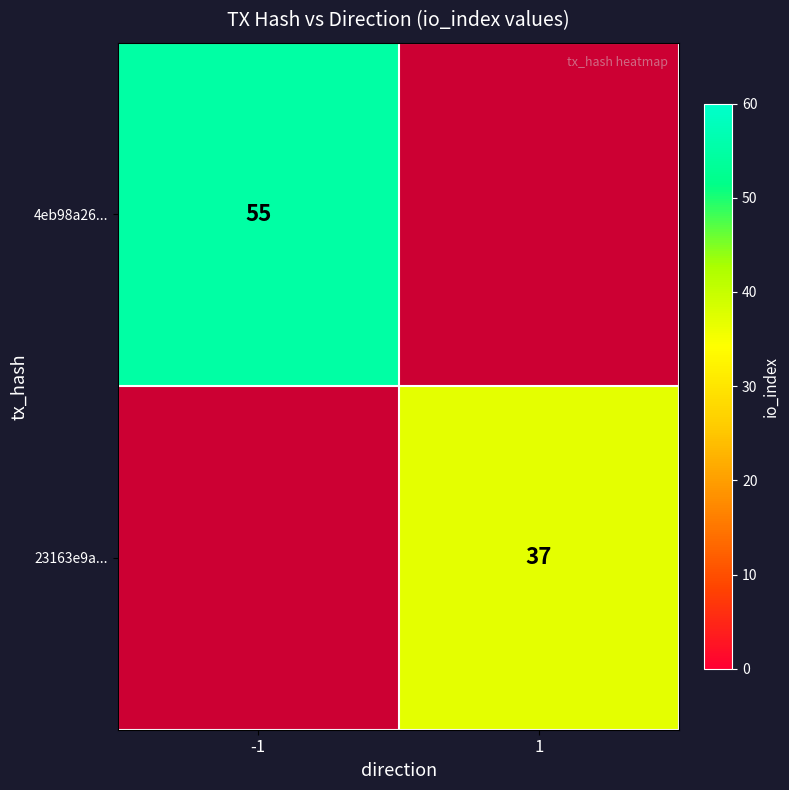

What is the greatest value displayed?

55